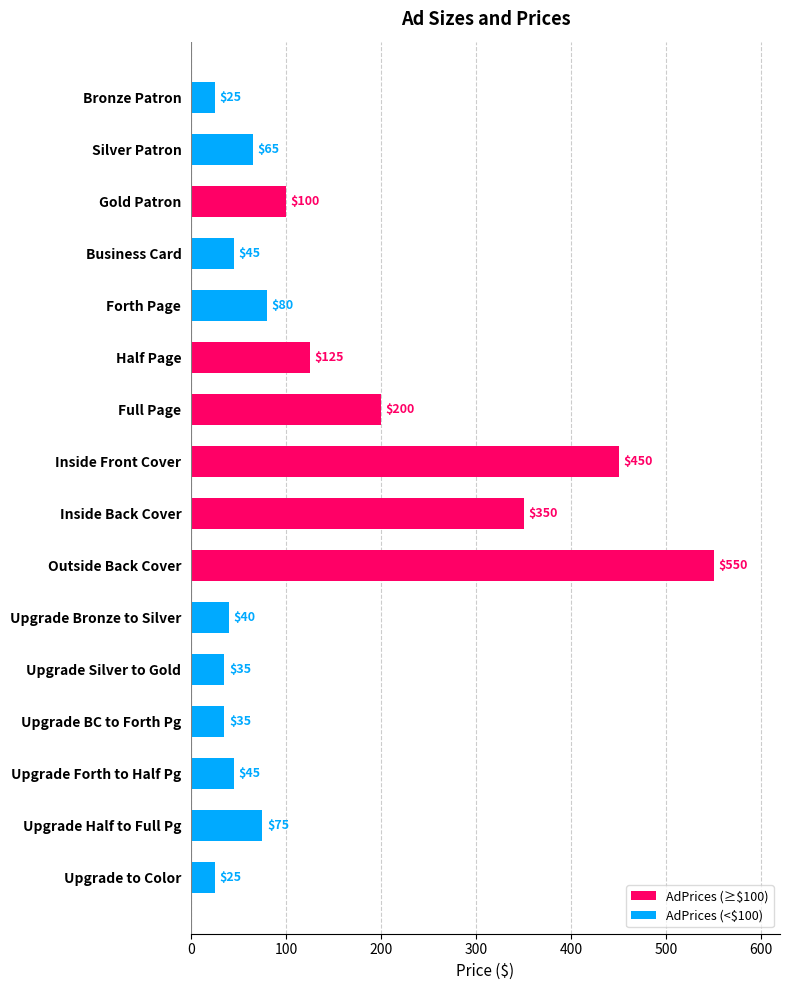

Which series has the largest range (max minus min)?

AdPrices (≥$100)